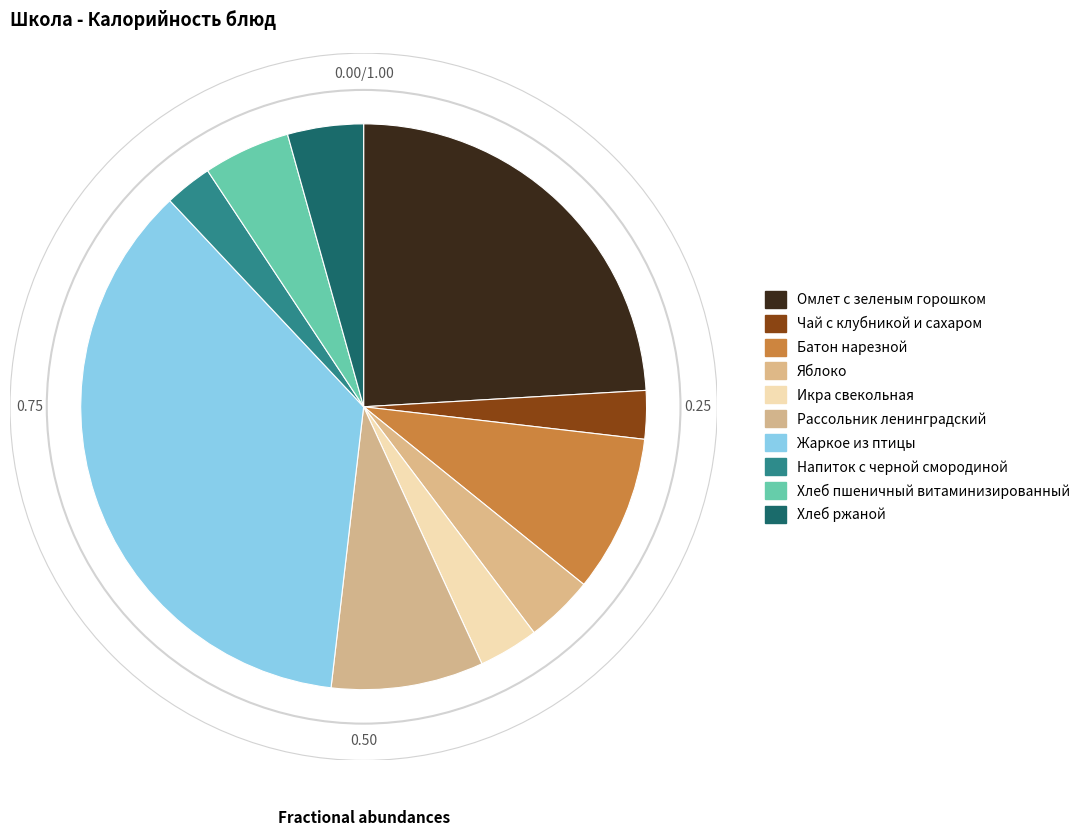

To the nearest percent, what is the combined percentage of Омлет с зеленым горошком and Рассольник ленинградский?

33%